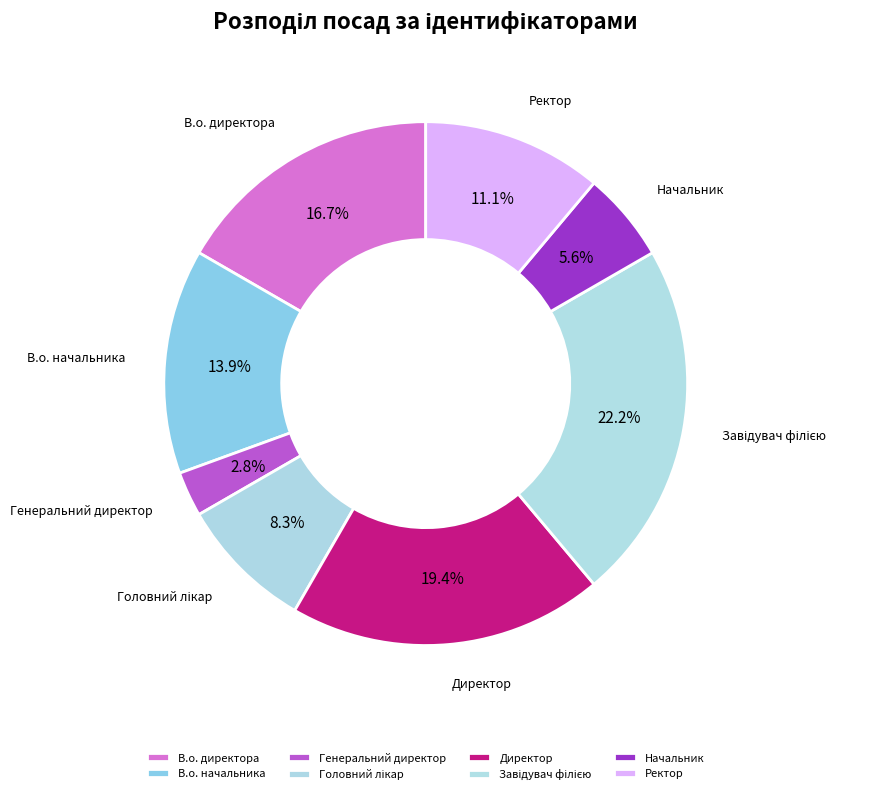

To the nearest percent, what percentage of the pie is Завідувач філією?

22%